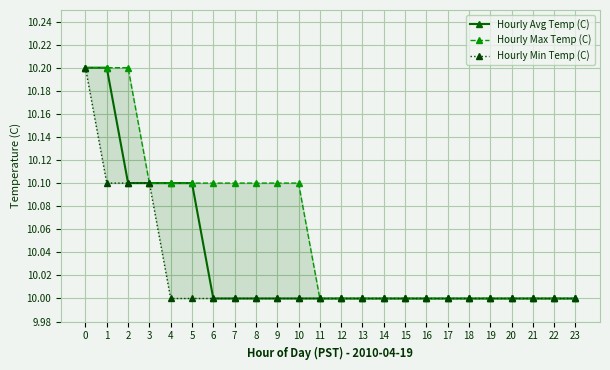

List the series in order of their peak value, lowest first.

Hourly Avg Temp (C), Hourly Max Temp (C), Hourly Min Temp (C)